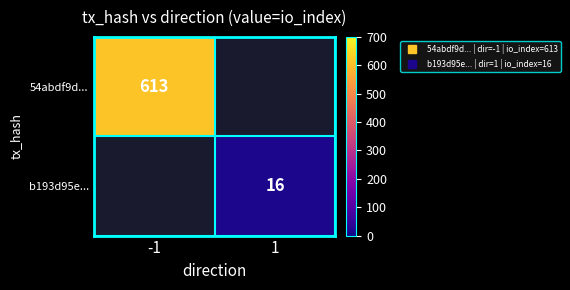

Which has a higher value, 1 or -1?

-1